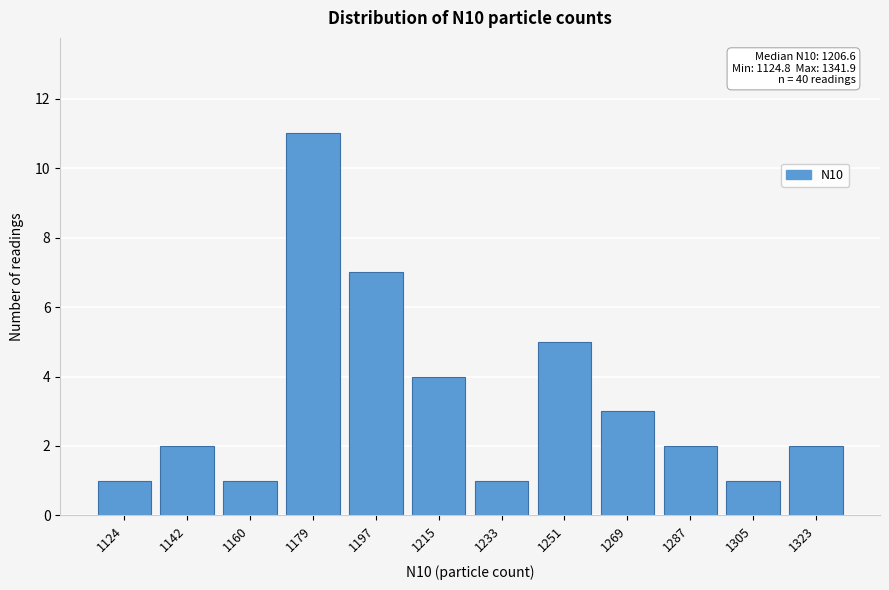

Reading right to left, extract all data points from this chart.

1323=2	1305=1	1287=2	1269=3	1251=5	1233=1	1215=4	1197=7	1179=11	1160=1	1142=2	1124=1